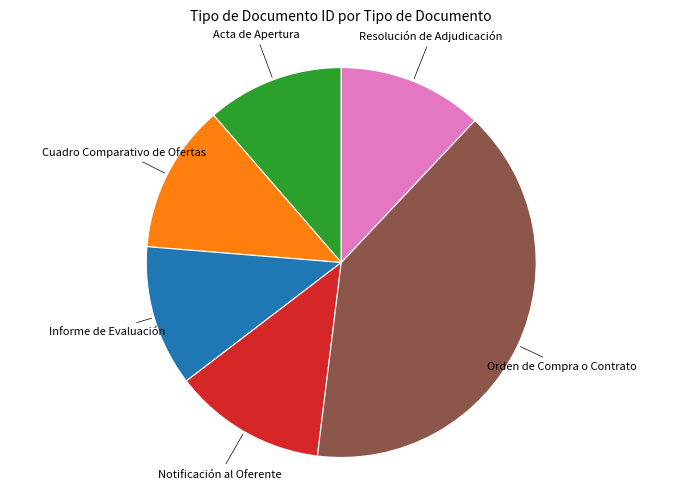

Does any single category account for the majority?

No